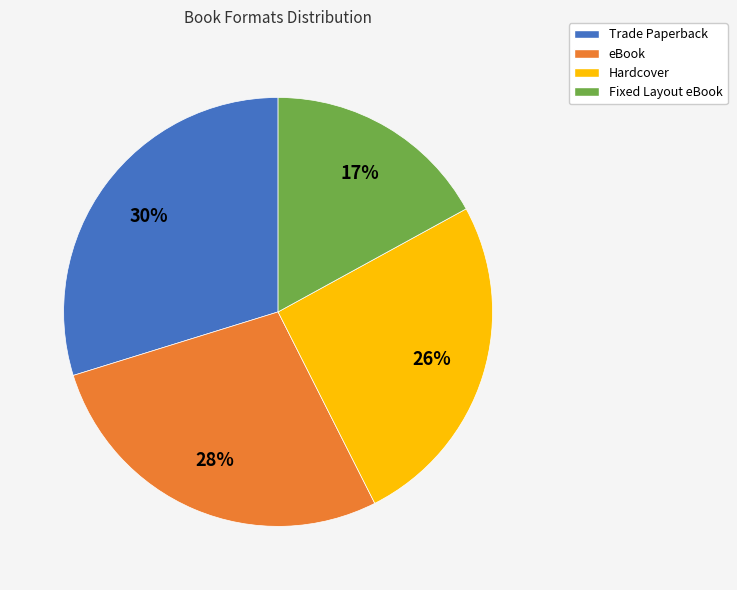

What percentage is the Fixed Layout eBook slice, to the nearest percent?

17%